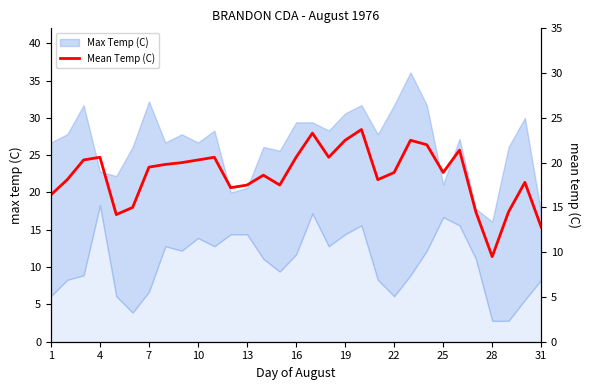

True or false: the data has more than 0 interior local peaks.

True